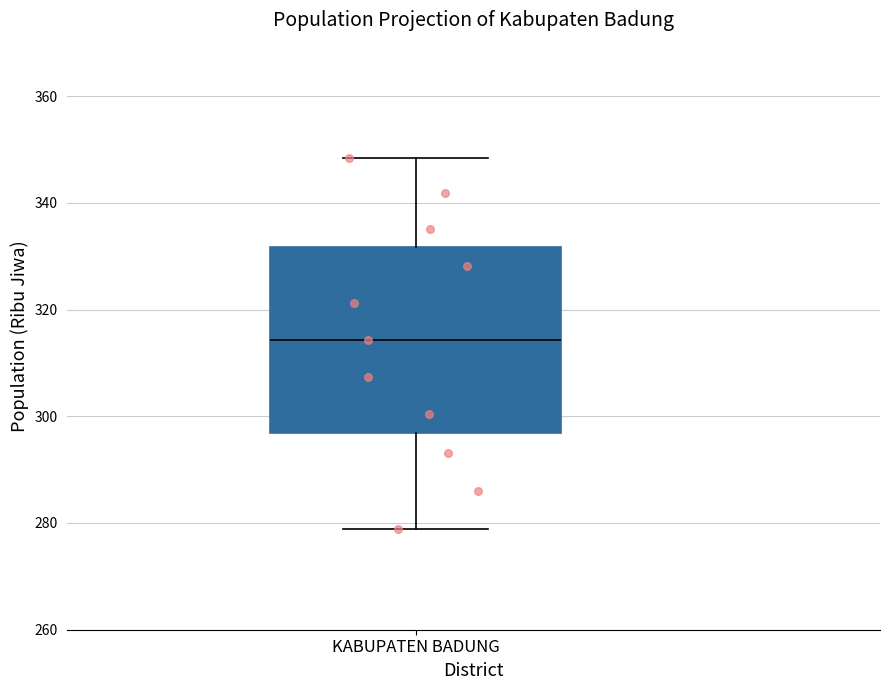

Transcribe this box plot: give where the median line is, the range the box spans, and where the two whiskers end, as read against the y-axis. The values are not printed on the chart, so give them approximately, as read against the axis.

median 314, box 296 to 332, whiskers 278 to 348